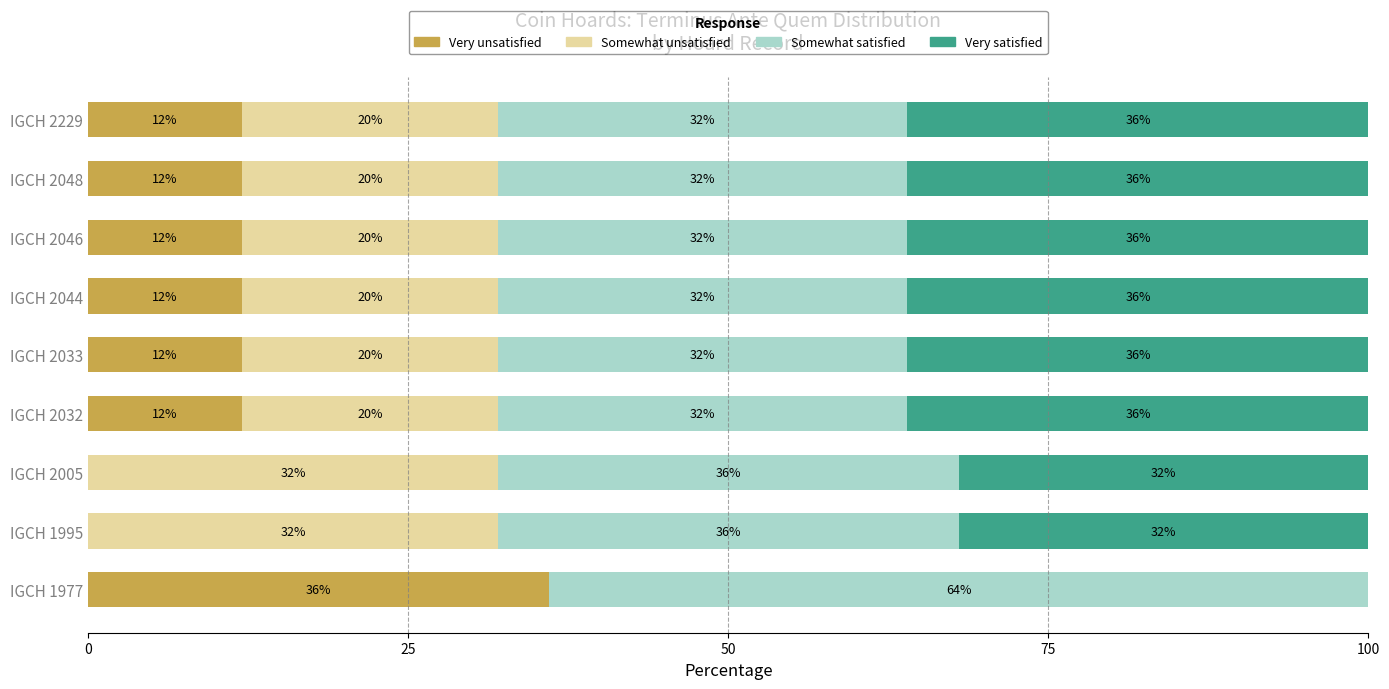

What is the total value across all series at IGCH 2044?

100.0